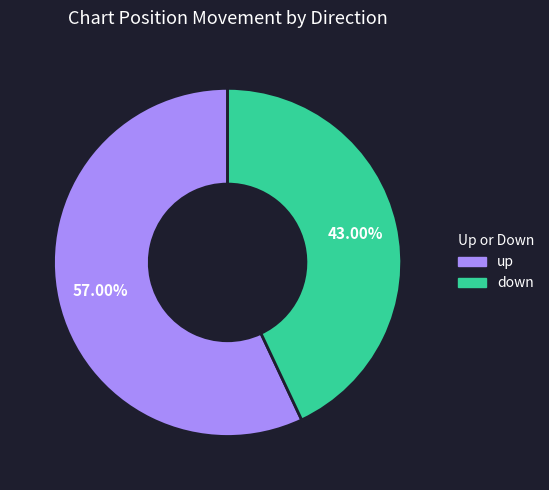

How many slices are in this pie chart?

2